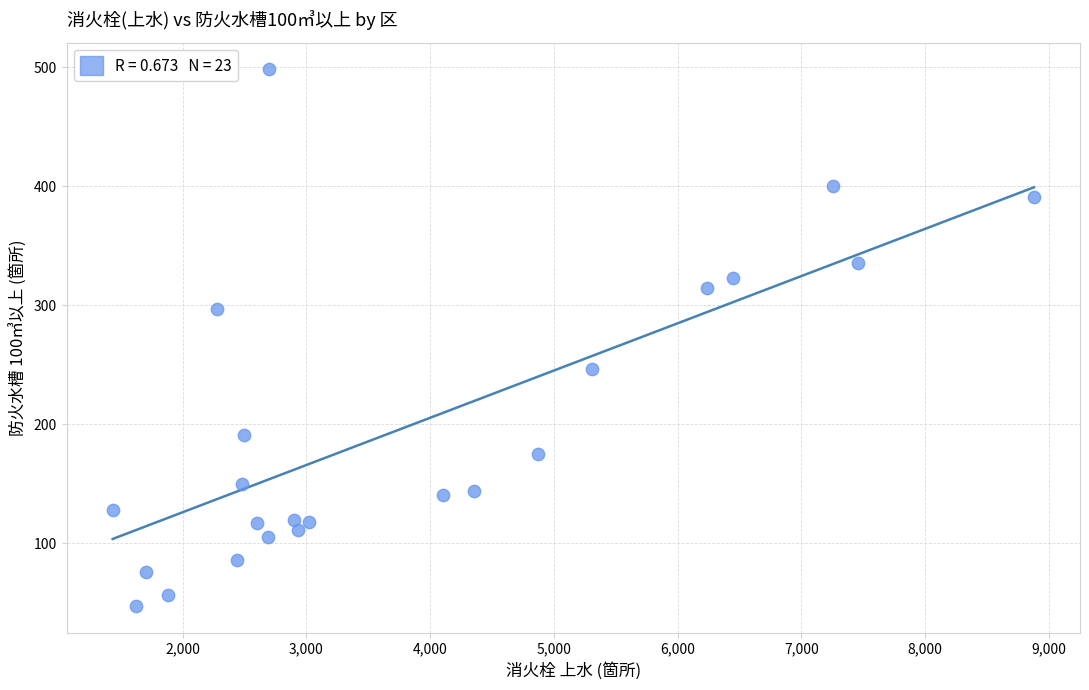

What is the range of X values (max minus min)?

7444